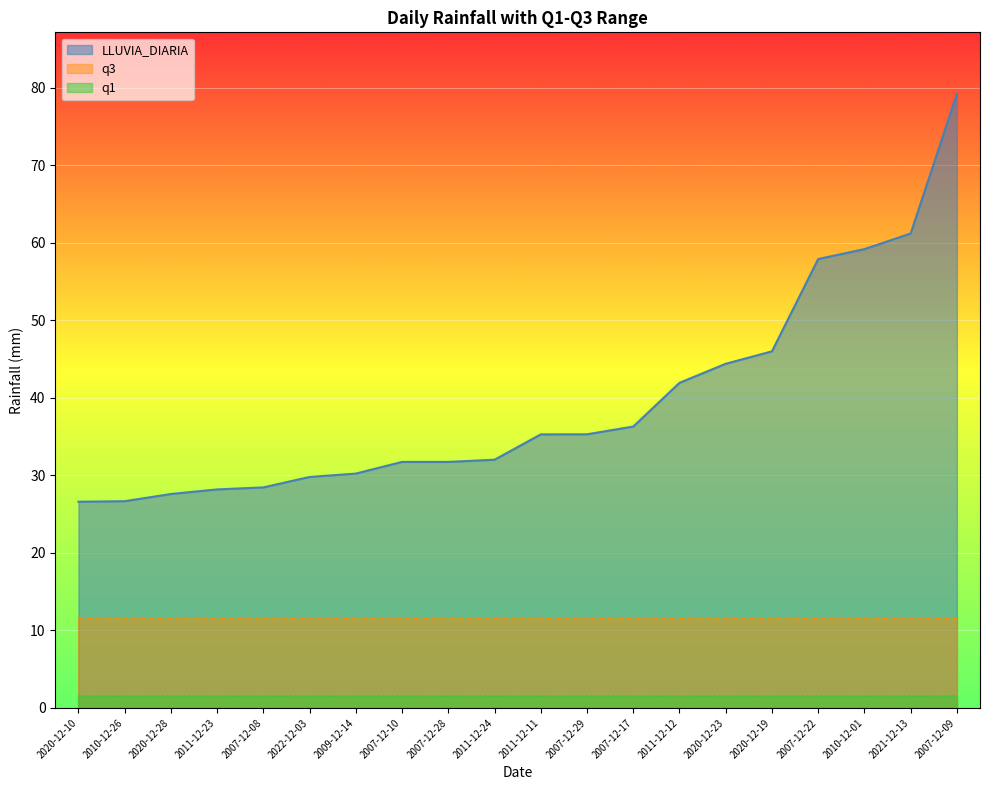

What is the average value of the LLUVIA_DIARIA series?

39.5